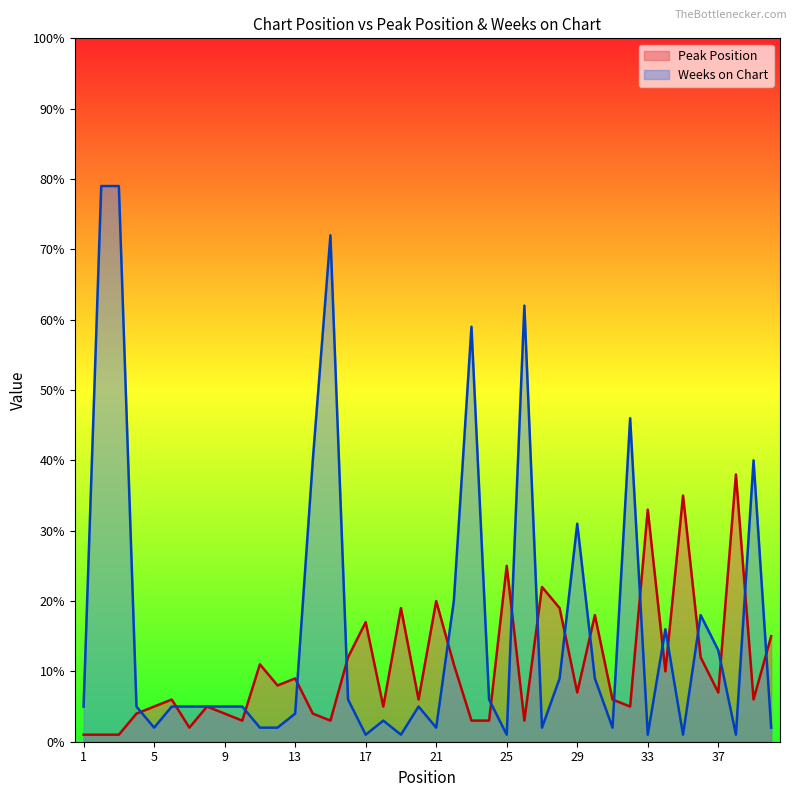

List the series in order of their peak value, highest first.

Weeks on Chart, Peak Position